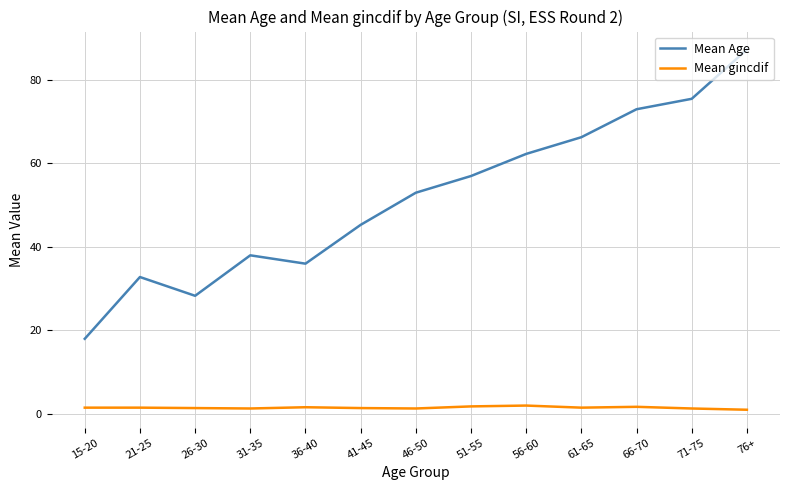

Where is the first local maximum for Mean Age?

21-25